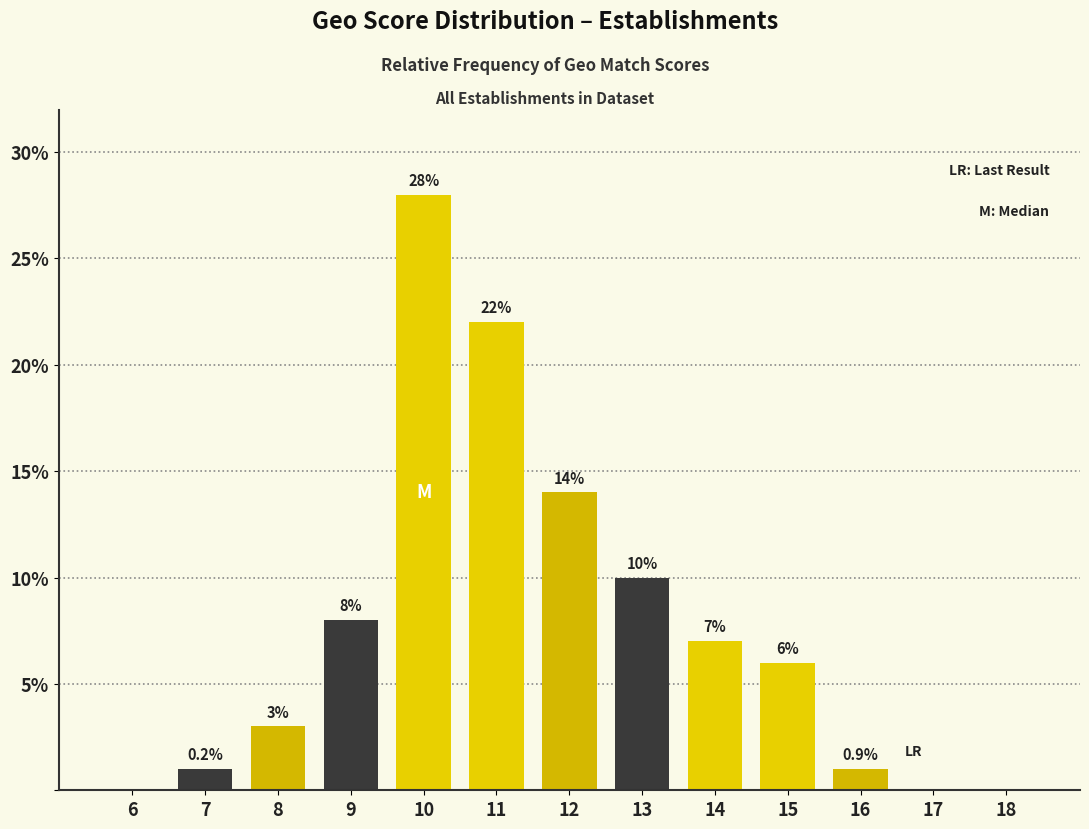

Reading right to left, list all the values displayed in this chart.

18=0	17=0	16=1	15=6	14=7	13=10	12=14	11=22	10=28	9=8	8=3	7=1	6=0